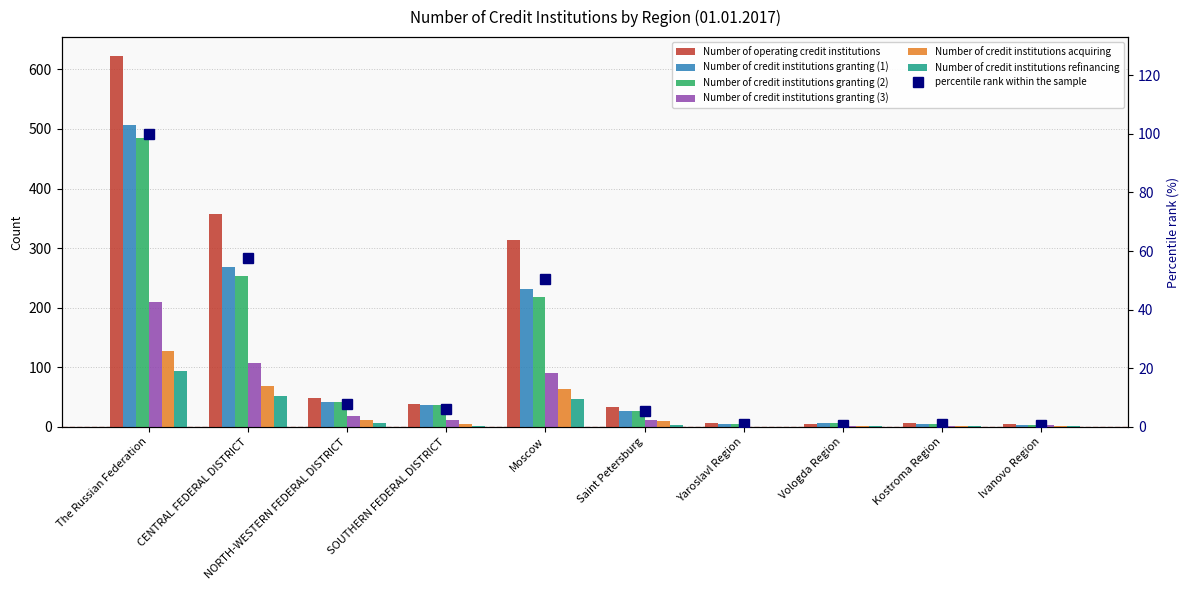

At how many categories does at least one series exceed 557?

1